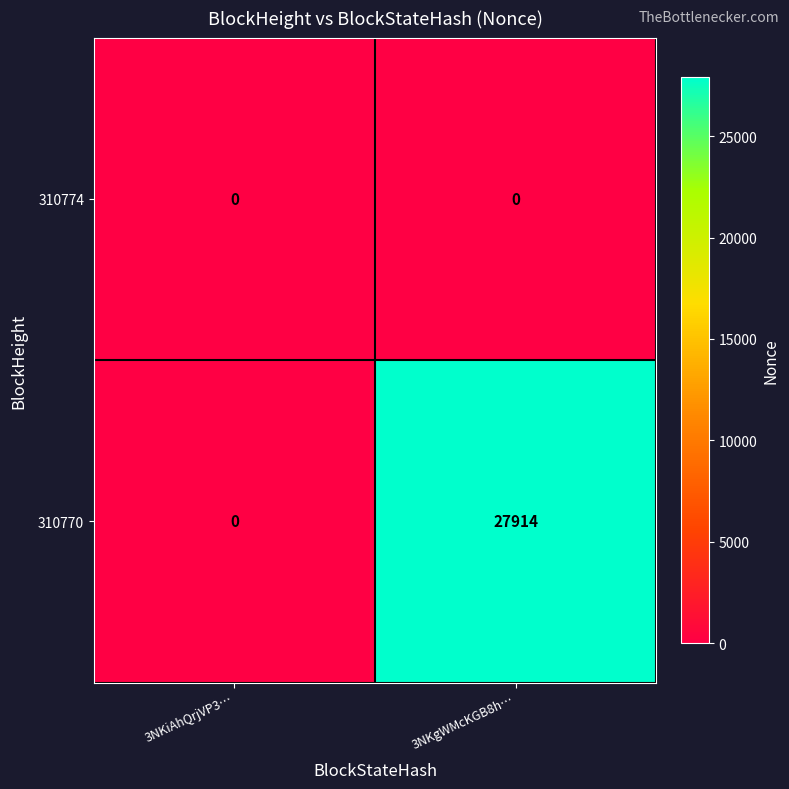

Is it true that 310774 equals 0 at 3NKiAhQrjVP3…?

True